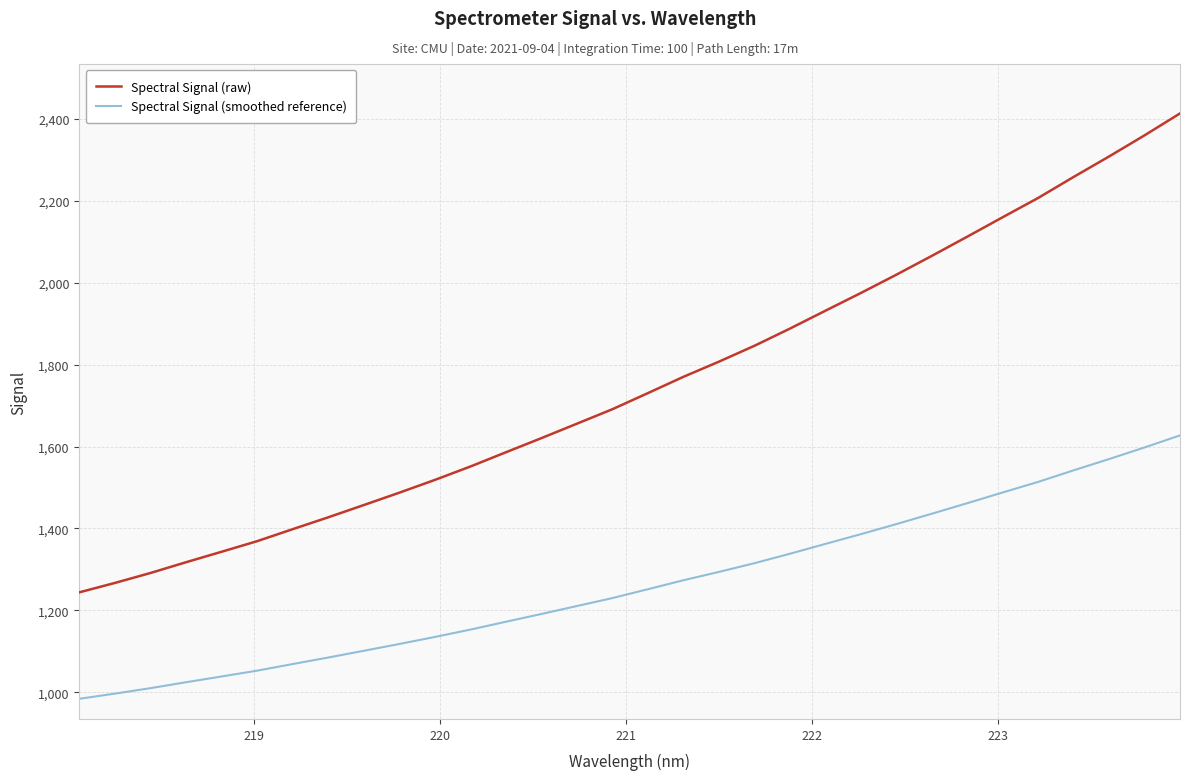

At how many categories does at least one series exceed 1558?

20